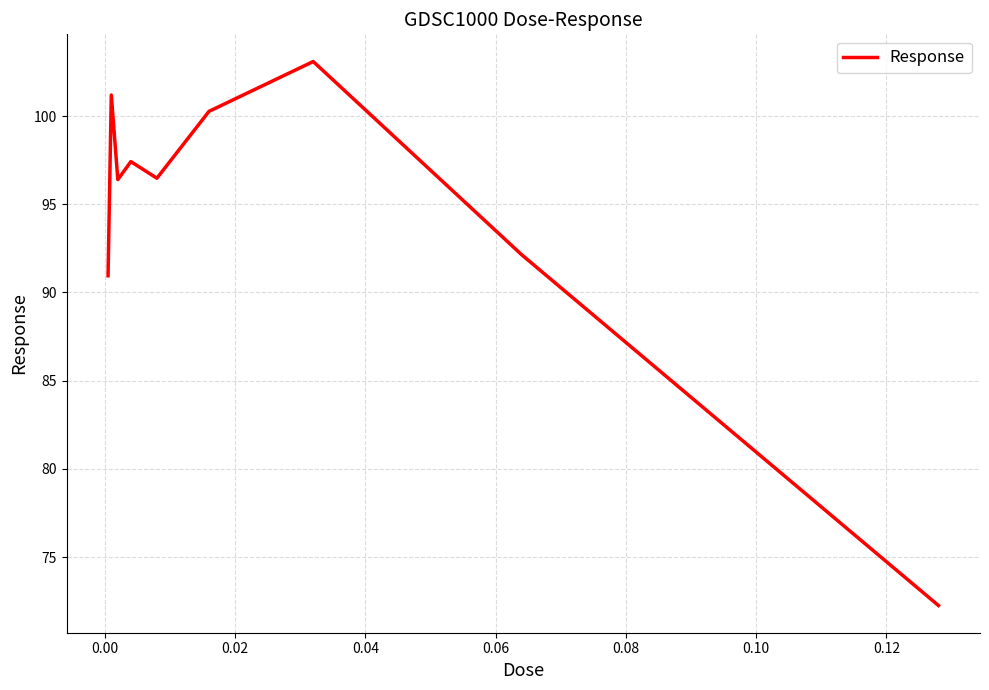

What is the sum of all values?

850.2